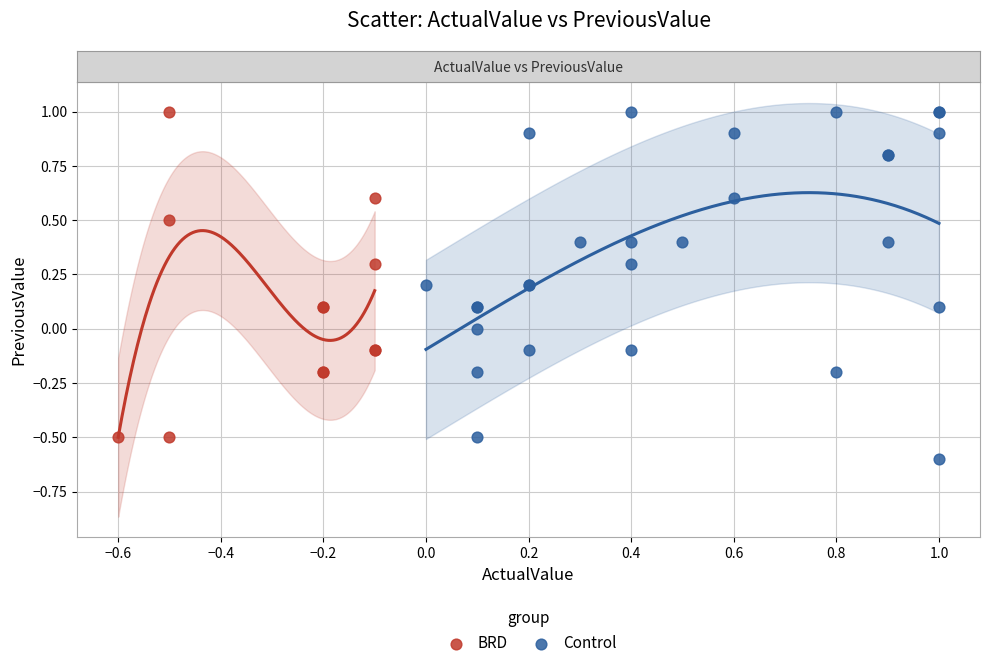

Which series has the widest spread of Y values?

Control